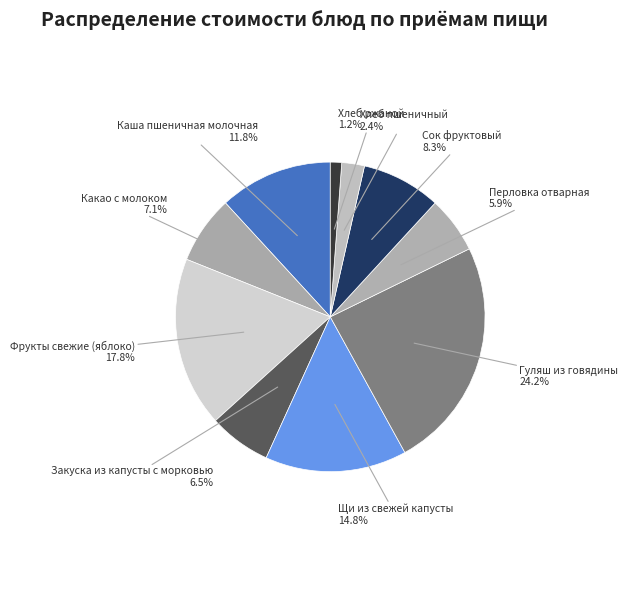

Count the number of slices in the pie.

10